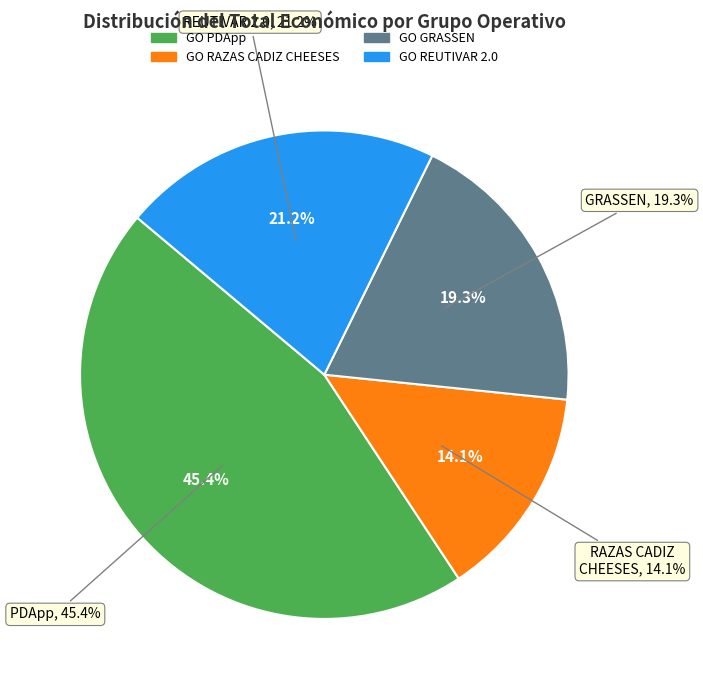

What is the largest slice in the pie chart?

PDApp